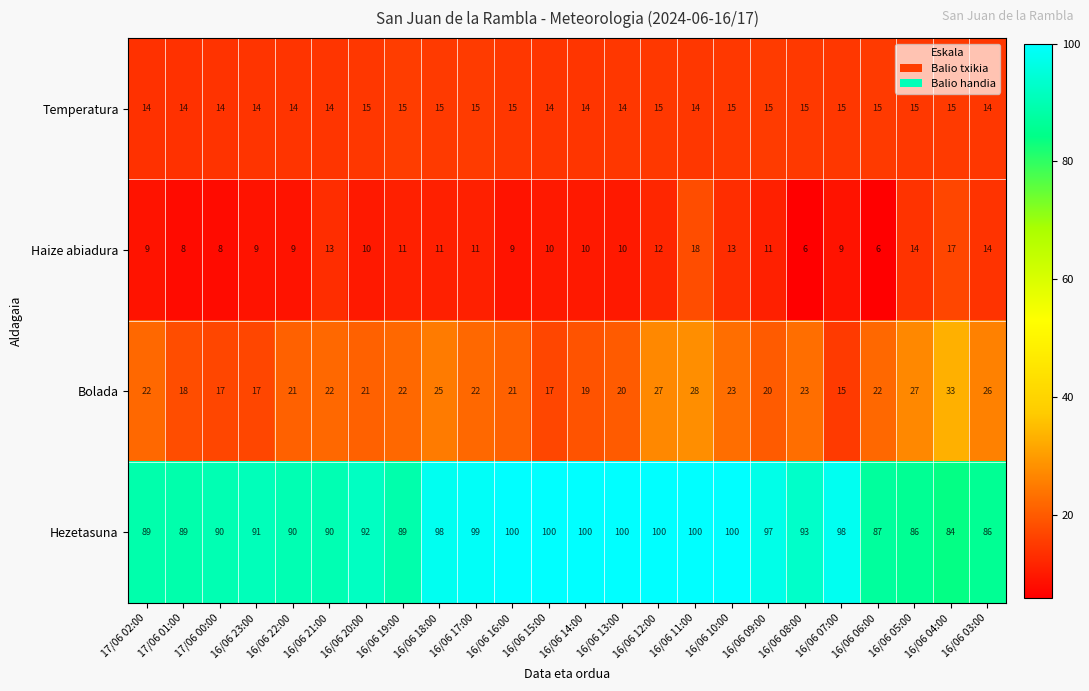

What is the difference between the highest and lowest values at 16/06 08:00?

87